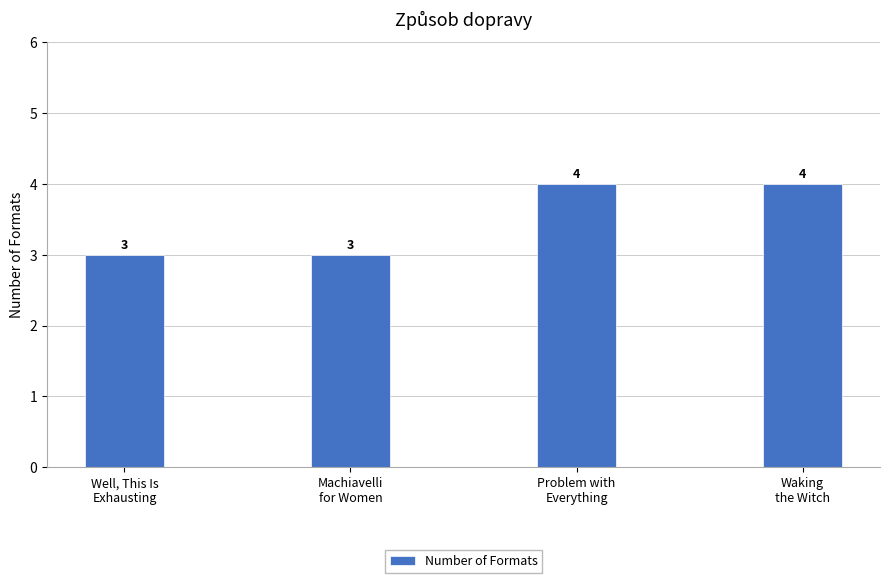

Reading left to right, what are all the values shown in this chart?

3	3	4	4